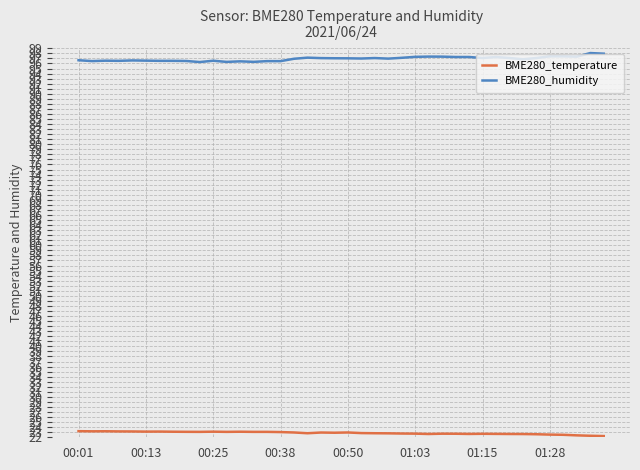

True or false: BME280_humidity and BME280_temperature intersect in this chart.

False